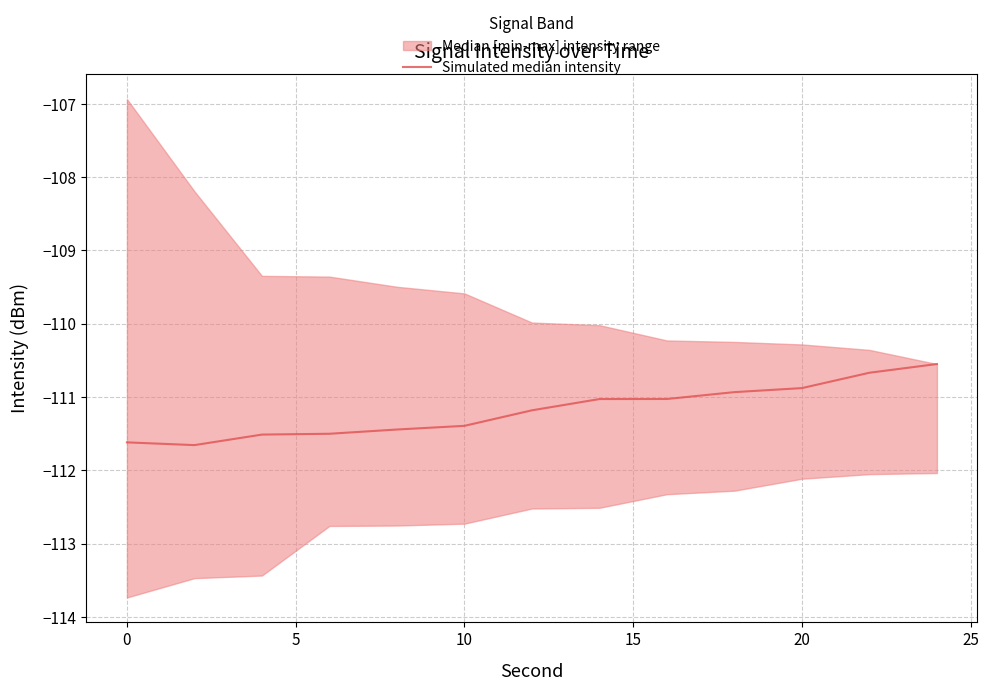

What is the smallest value displayed?

-111.7